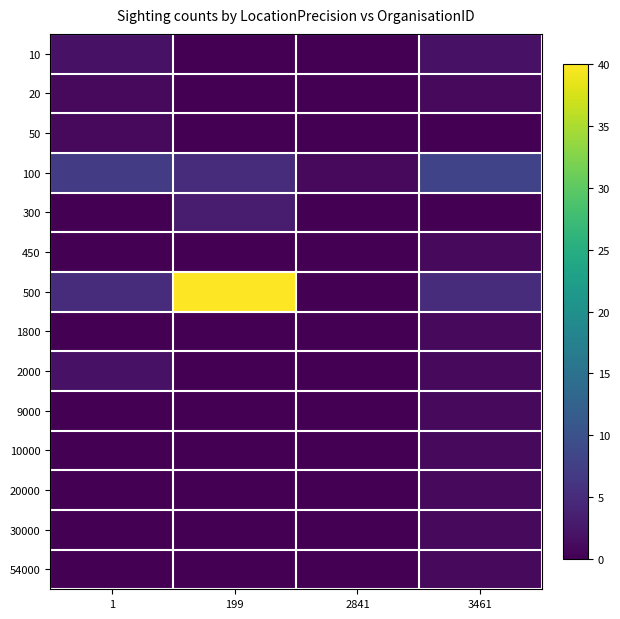

Reading left to right, transcribe all the data shown in this chart.

10: 1=2	199=0	2841=0	3461=2
20: 1=1	199=0	2841=0	3461=1
50: 1=1	199=0	2841=0	3461=0
100: 1=7	199=5	2841=1	3461=8
300: 1=0	199=3	2841=0	3461=0
450: 1=0	199=0	2841=0	3461=1
500: 1=5	199=40	2841=0	3461=5
1800: 1=0	199=0	2841=0	3461=1
2000: 1=2	199=0	2841=0	3461=1
9000: 1=0	199=0	2841=0	3461=1
10000: 1=0	199=0	2841=0	3461=1
20000: 1=0	199=0	2841=0	3461=1
30000: 1=0	199=0	2841=0	3461=1
54000: 1=0	199=0	2841=0	3461=1